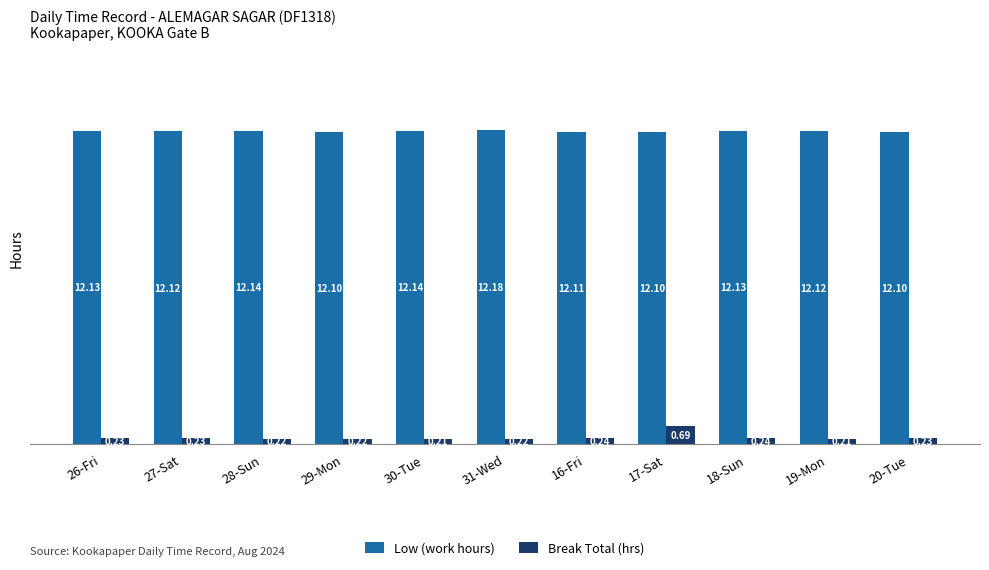

How many bars are there in total?

22